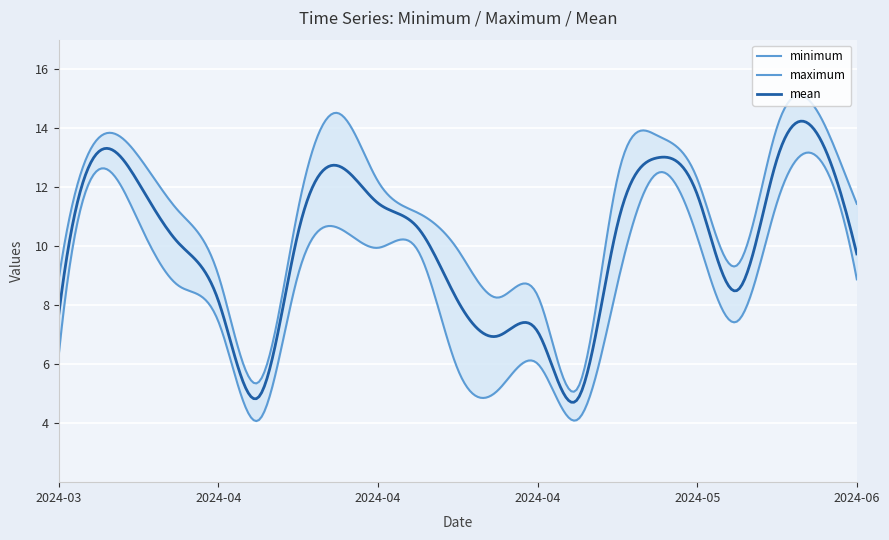

What is the highest value of the mean series?

14.2